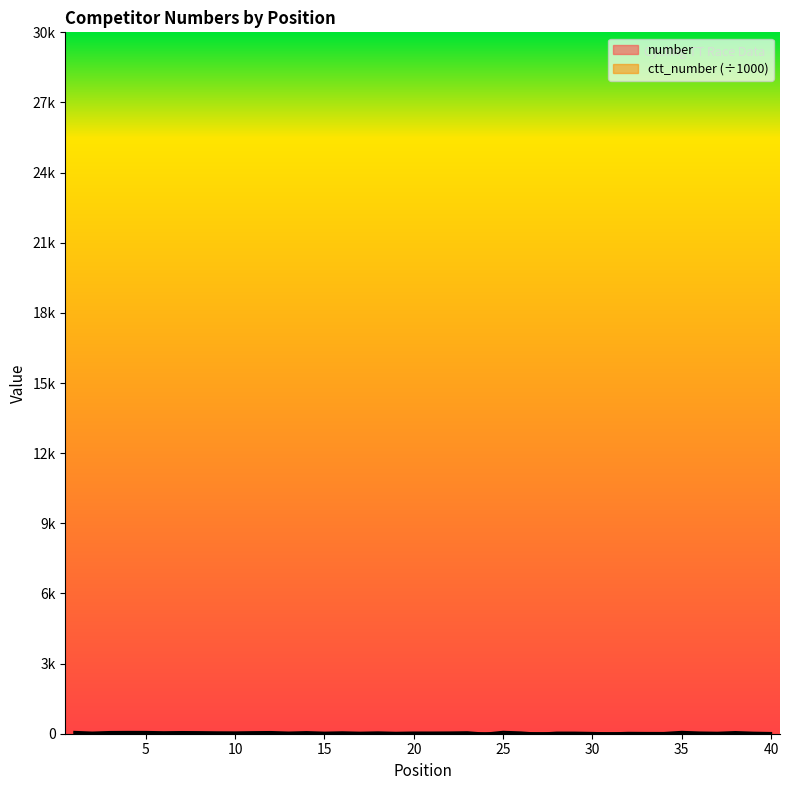

What are all the series names shown in the legend?

number, ctt_number